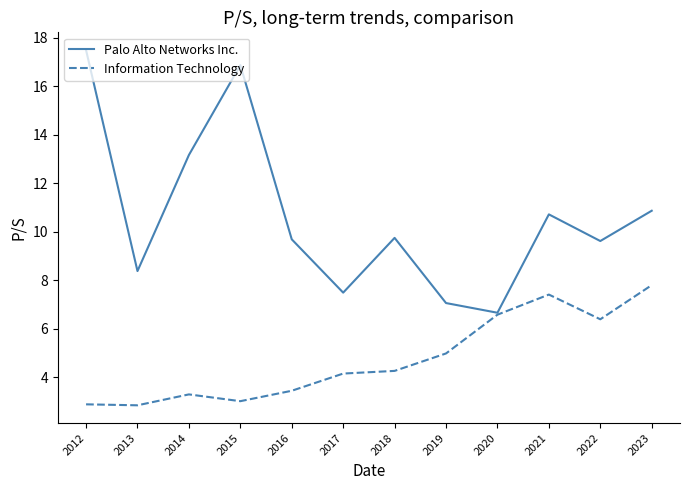

Which series has the largest range (max minus min)?

Palo Alto Networks Inc.